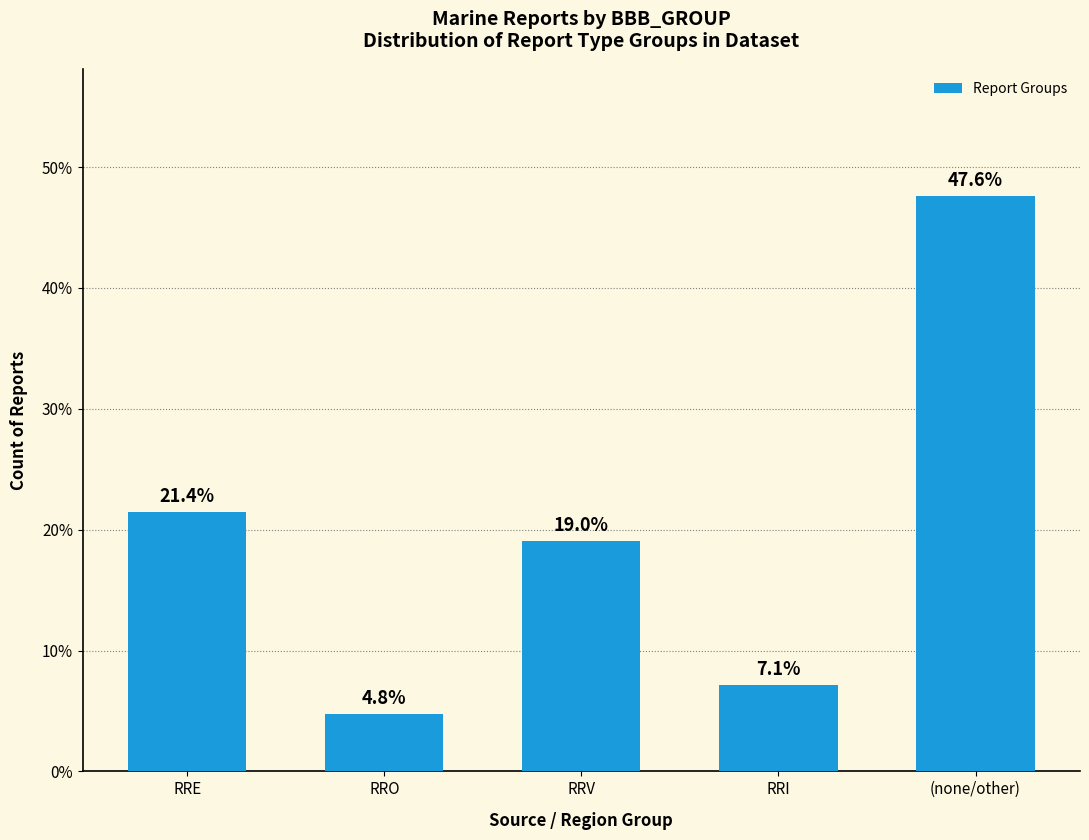

Is it true that the value at RRV is 7.4?

False